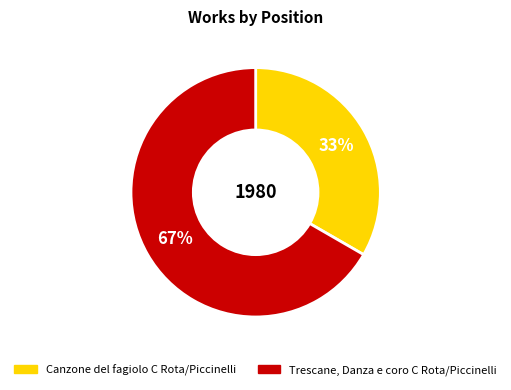

Rank the categories by value from highest to lowest.

Trescane, Danza e coro C Rota/Piccinelli, Canzone del fagiolo C Rota/Piccinelli